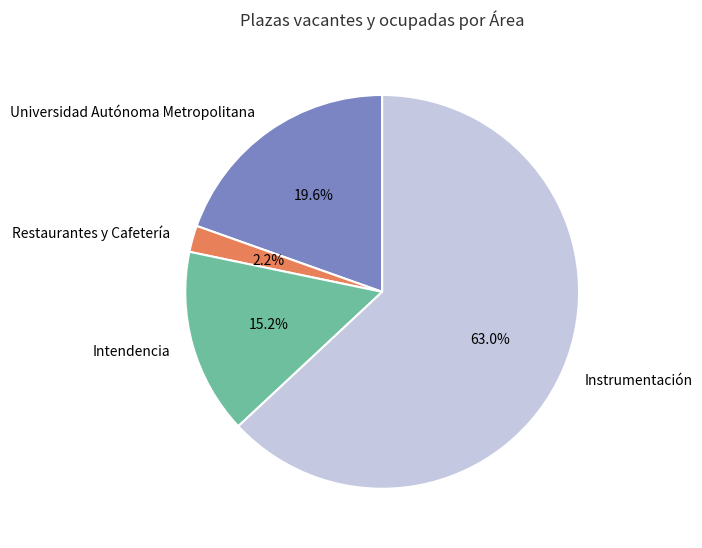

Which category has the biggest portion of the pie?

Instrumentación